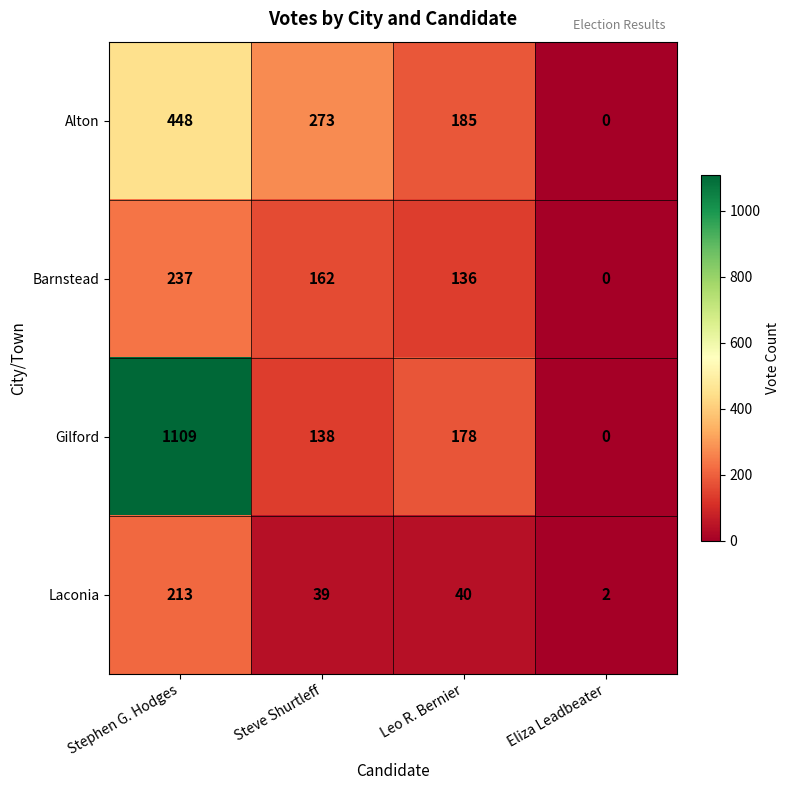

Rank the series by their maximum value, from lowest to highest.

Laconia, Barnstead, Alton, Gilford